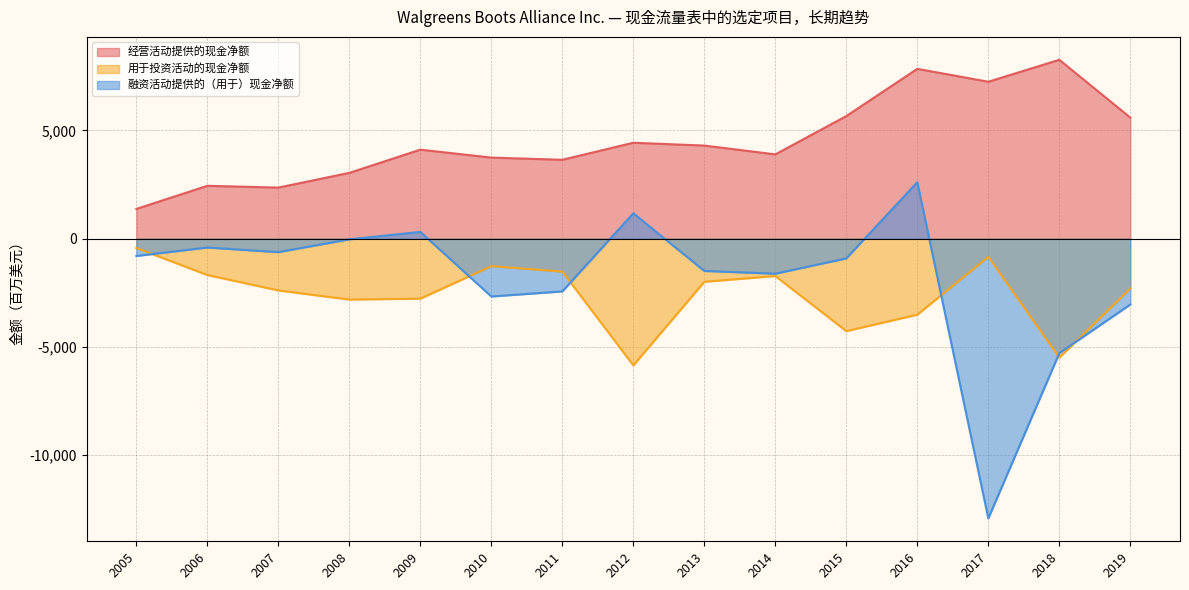

Is it true that 经营活动提供的现金净额 equals 1156 at 2014?

False